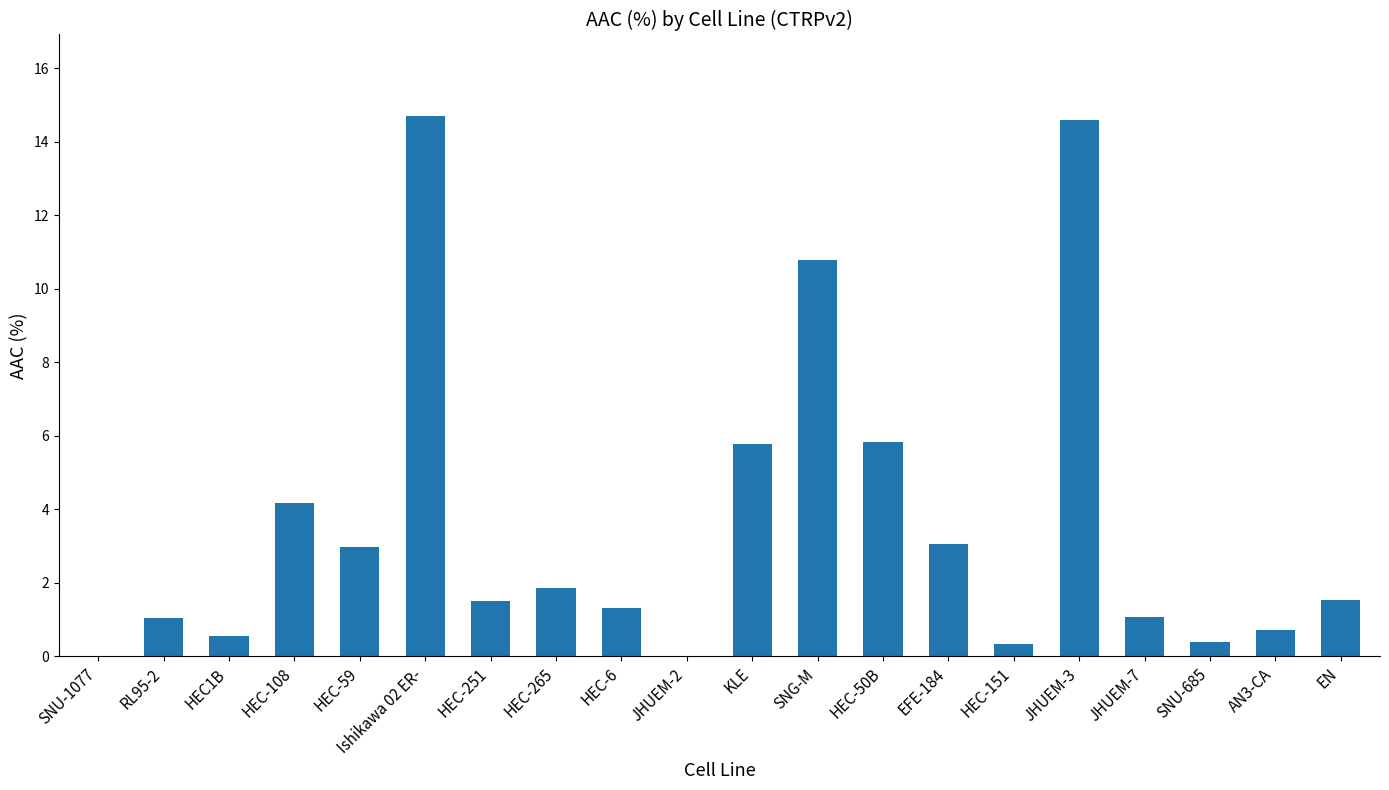

What is the average value?

3.6